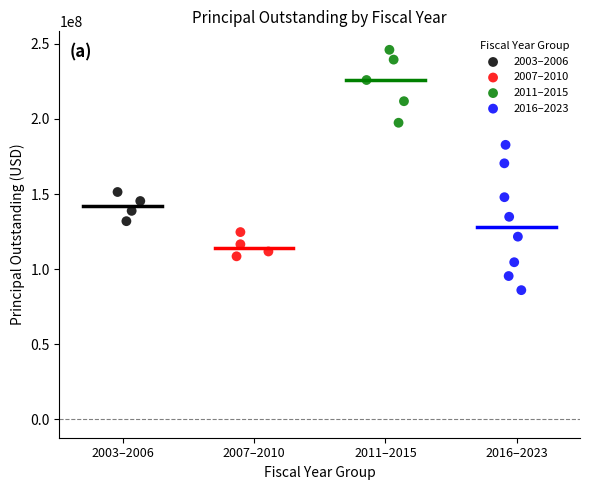

Which series has the largest Y range (max minus min)?

2016–2023